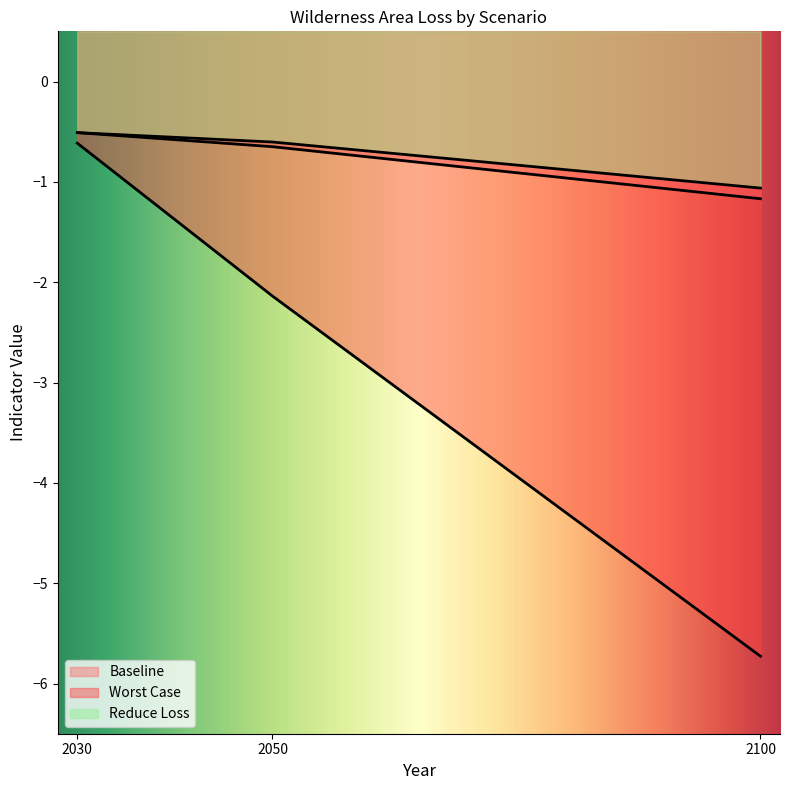

Reading right to left, what are all the values shown in this chart?

Baseline: -1.2	-0.6	-0.5
Worst Case: -5.7	-2.1	-0.6
Reduce Loss: -1.1	-0.6	-0.5